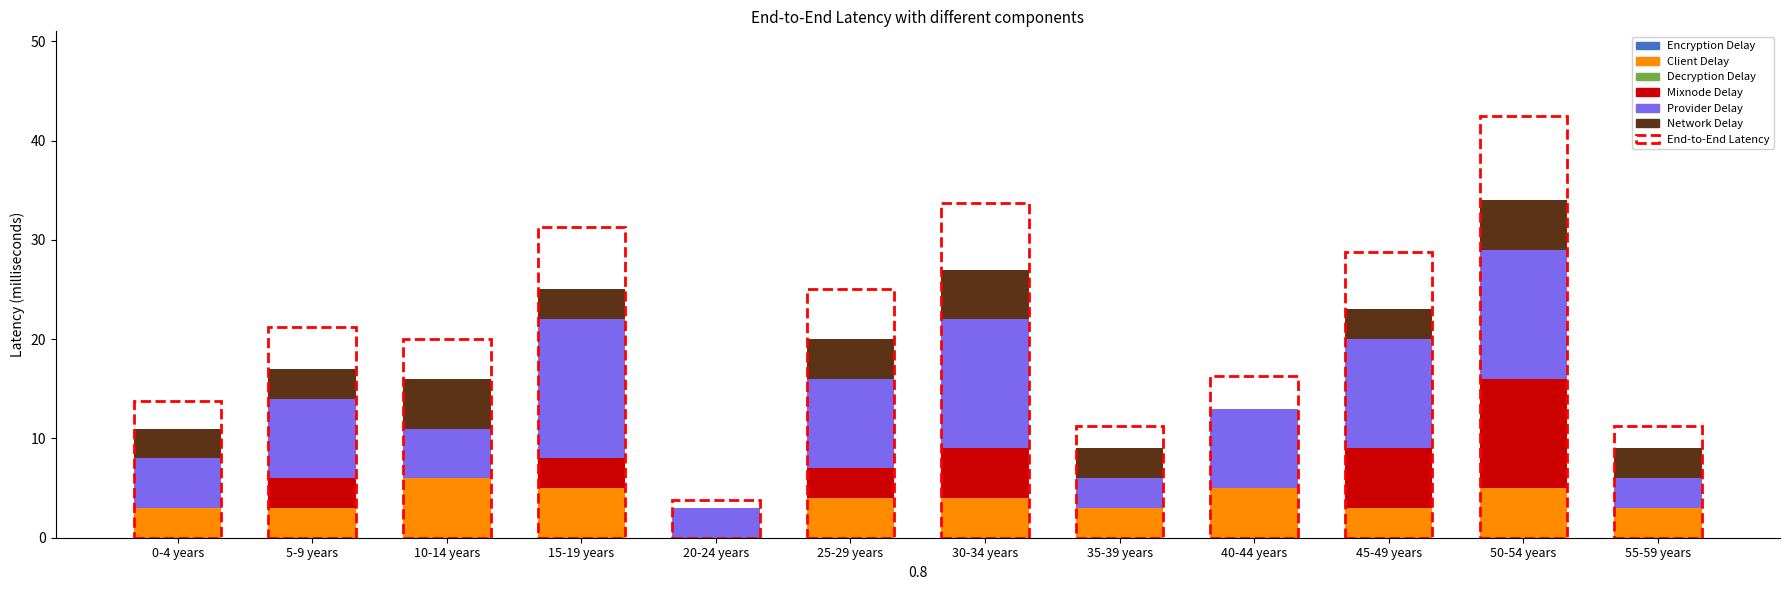

What is the total value across all series at 25-29 years?

20